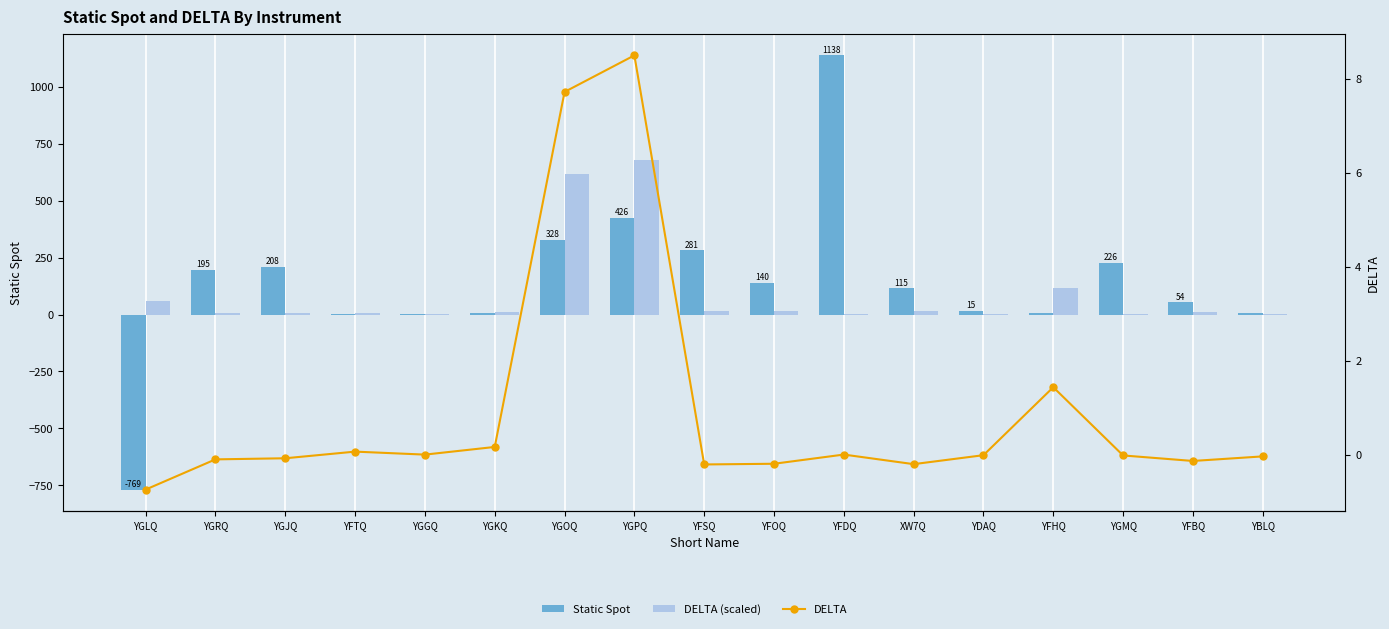

How many values in the DELTA series are below 0?

11